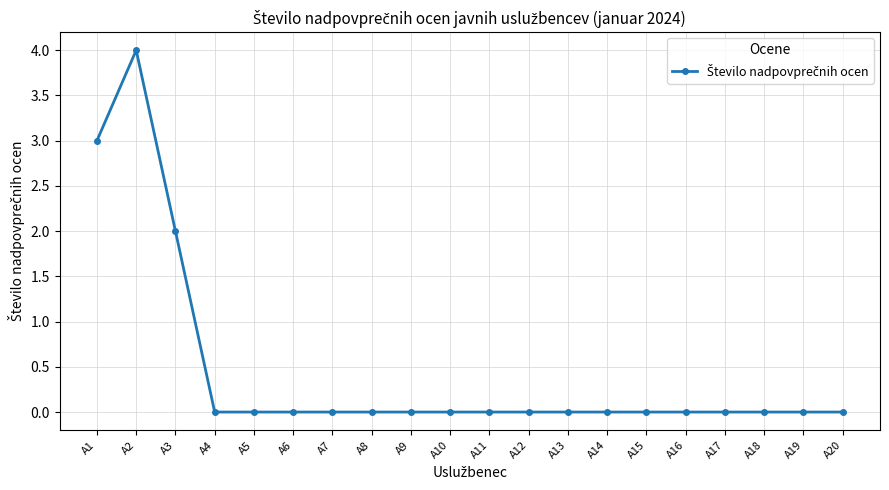

True or false: there are more than 0 points higher than both neighbors.

True